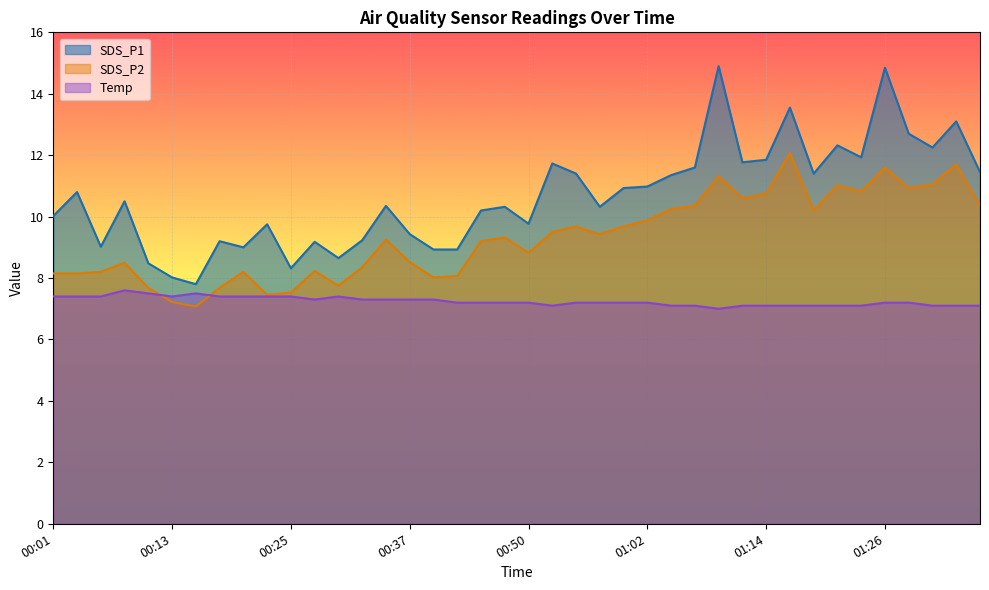

What position from the left is 00:40?

17